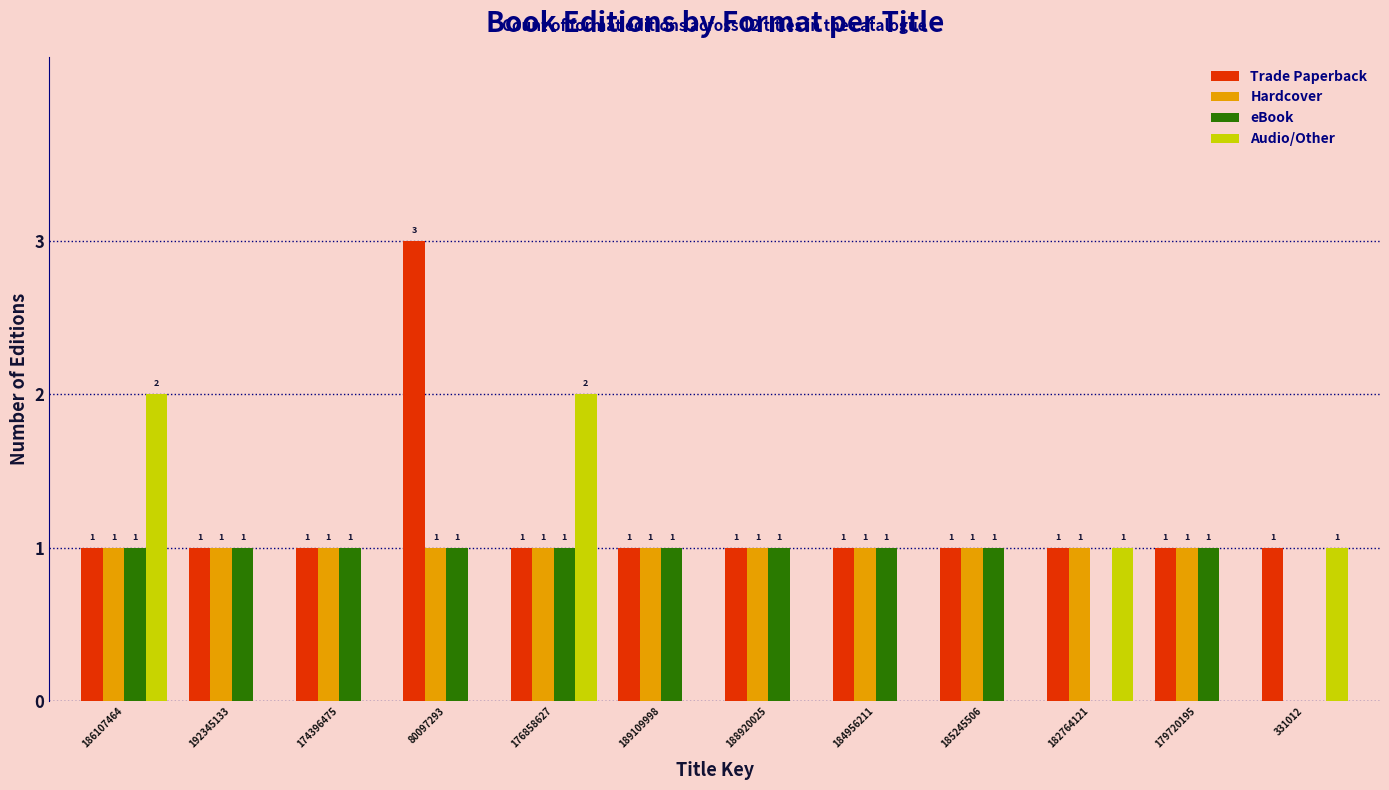

Reading left to right, list all the values displayed in this chart.

Trade Paperback: 186107464=1	192345133=1	174396475=1	80097293=3	176858627=1	189109998=1	188920025=1	184956211=1	185245506=1	182764121=1	179720195=1	331012=1
Hardcover: 186107464=1	192345133=1	174396475=1	80097293=1	176858627=1	189109998=1	188920025=1	184956211=1	185245506=1	182764121=1	179720195=1	331012=0
eBook: 186107464=1	192345133=1	174396475=1	80097293=1	176858627=1	189109998=1	188920025=1	184956211=1	185245506=1	182764121=0	179720195=1	331012=0
Audio/Other: 186107464=2	192345133=0	174396475=0	80097293=0	176858627=2	189109998=0	188920025=0	184956211=0	185245506=0	182764121=1	179720195=0	331012=1